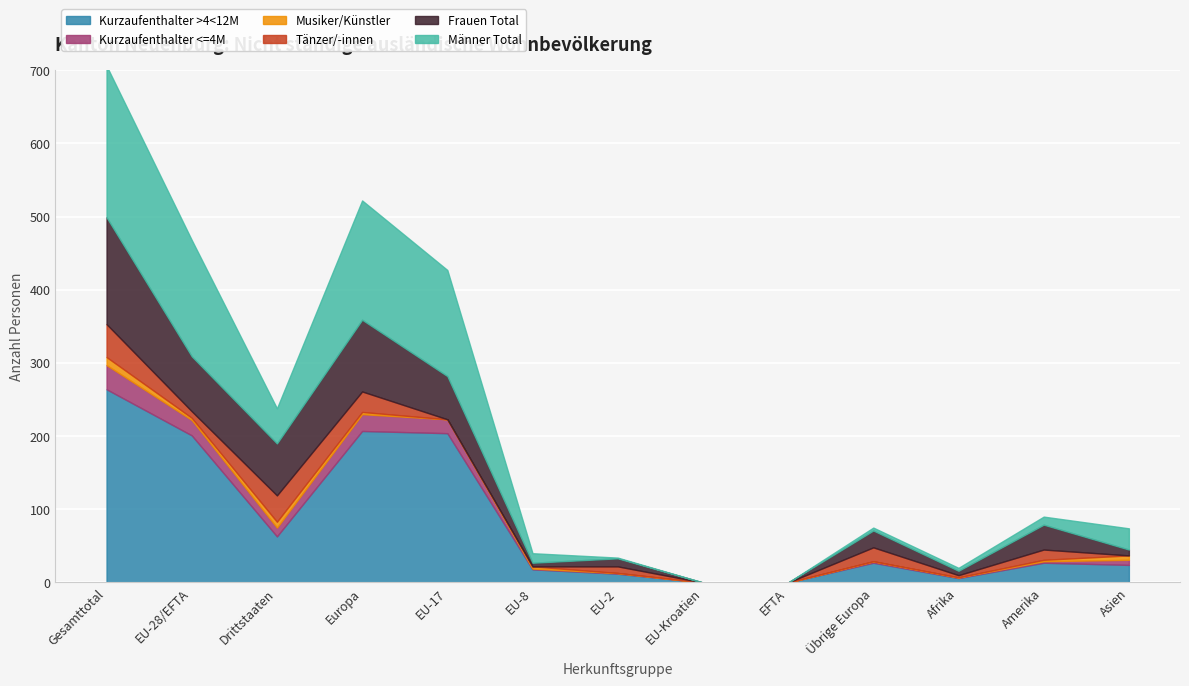

True or false: Tänzer/-innen and Frauen Total intersect in this chart.

False